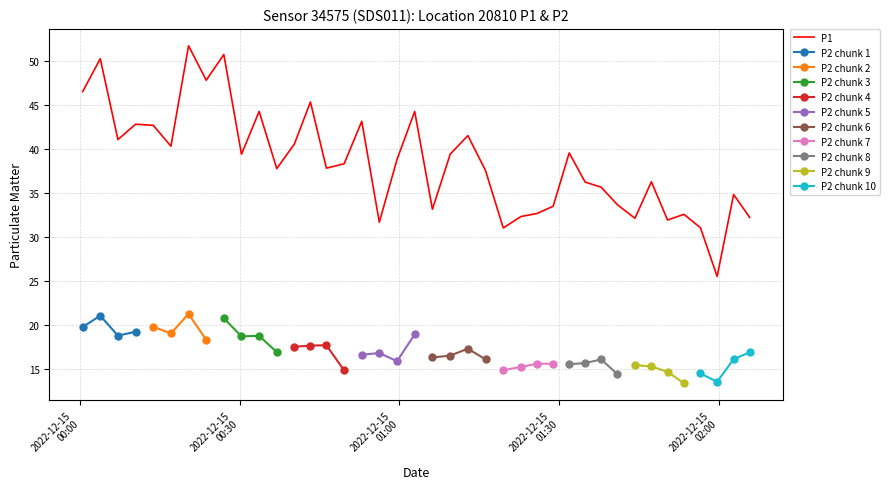

What is the average value?

38.4